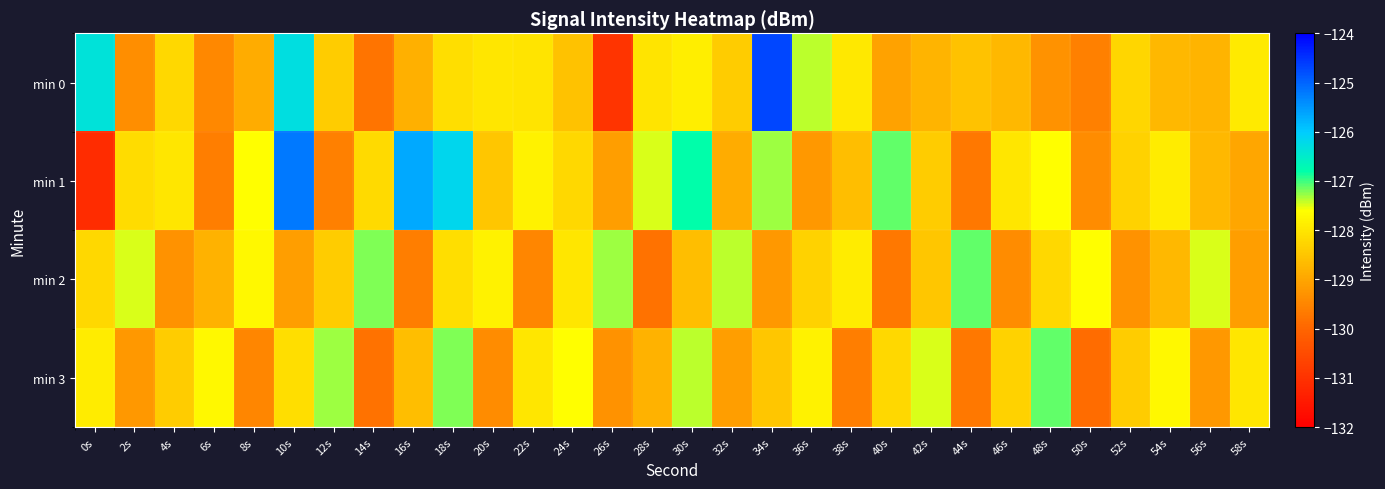

How many categories are shown in the chart?

30